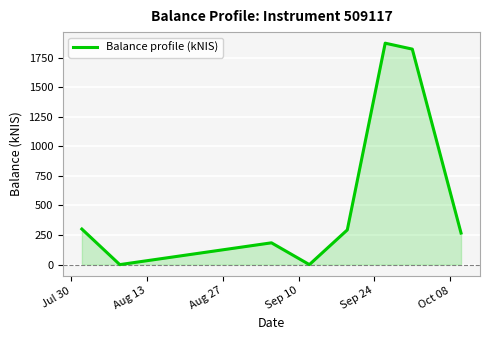

How many interior local peaks (higher than both neighbors) does the data have?

2